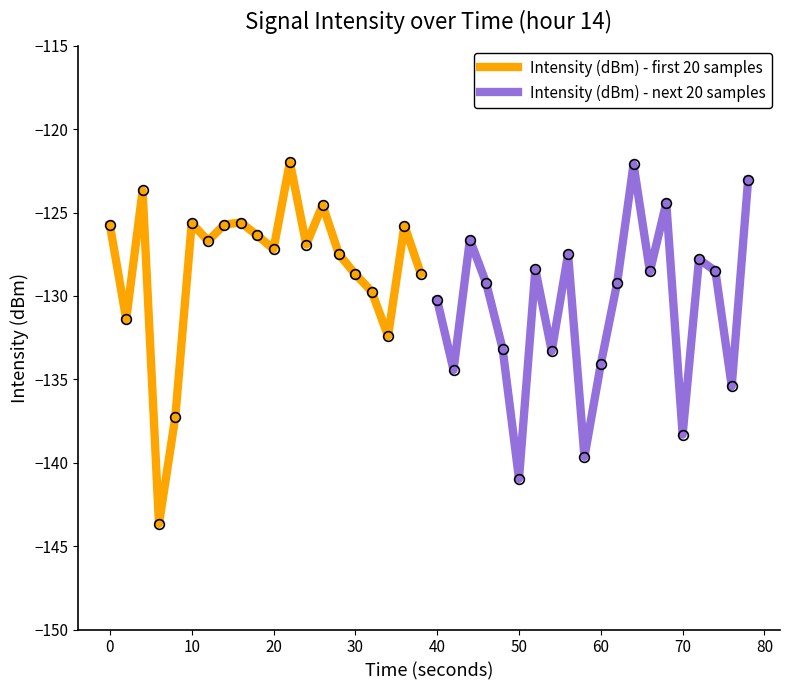

What is the difference between the maximum and second lowest values in the Intensity (dBm) - first 20 samples series?

15.3